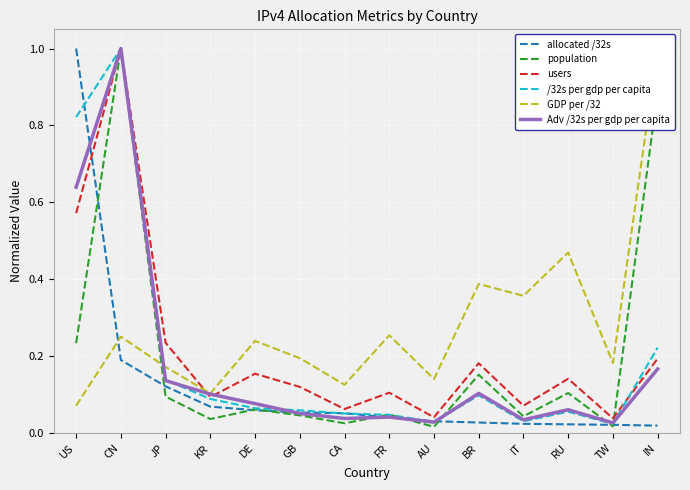

The value of population at RU is 0.1. True or false?

True